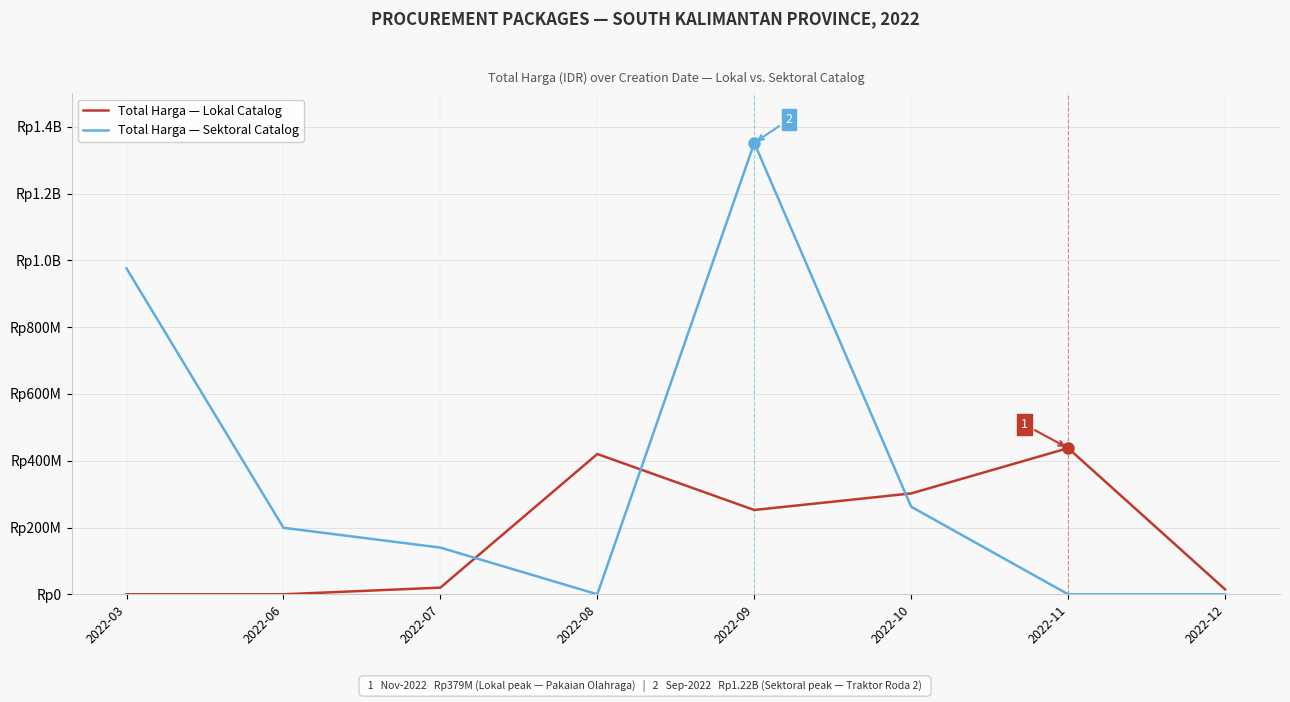

Does the chart display data point markers on the line(s)?

No